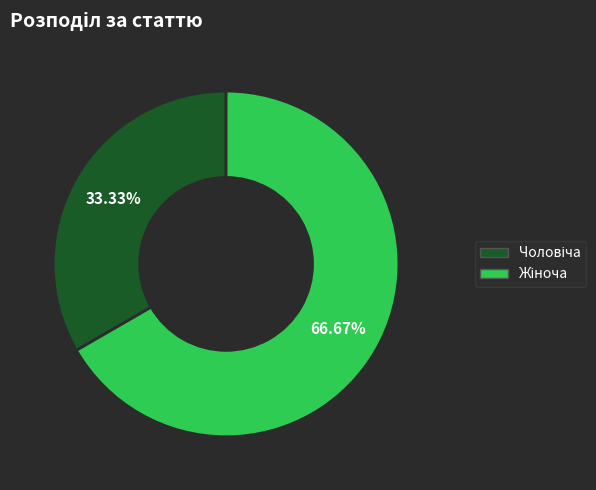

Count the number of slices in the pie.

2